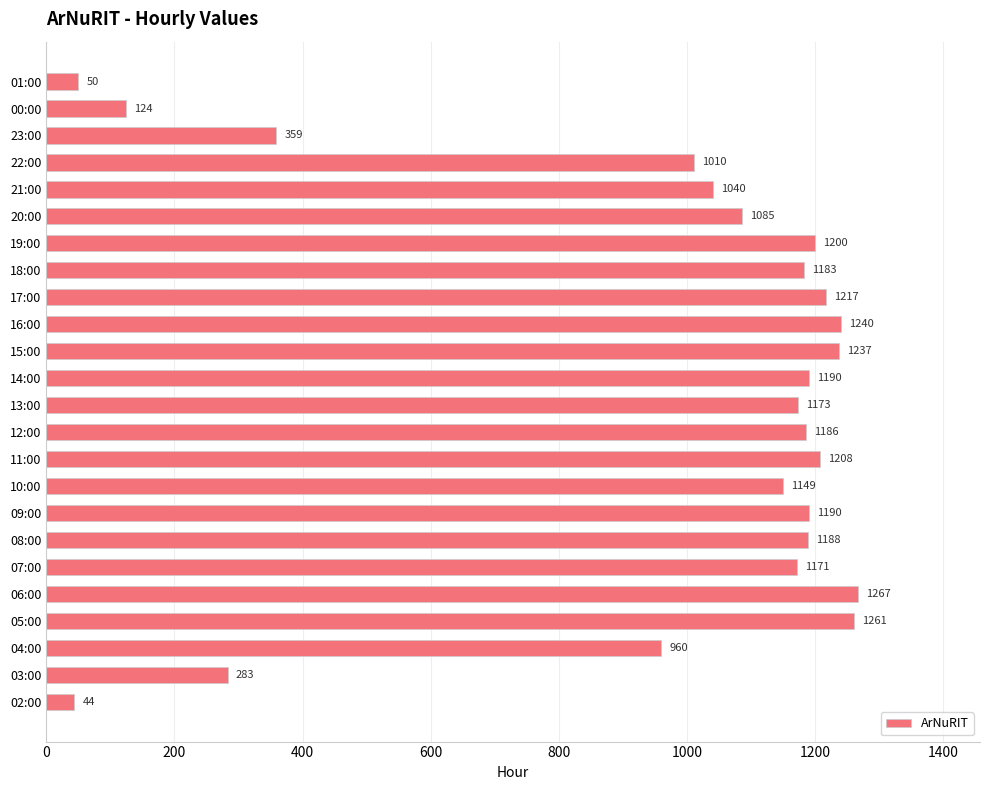

Count the number of data series in this chart.

1